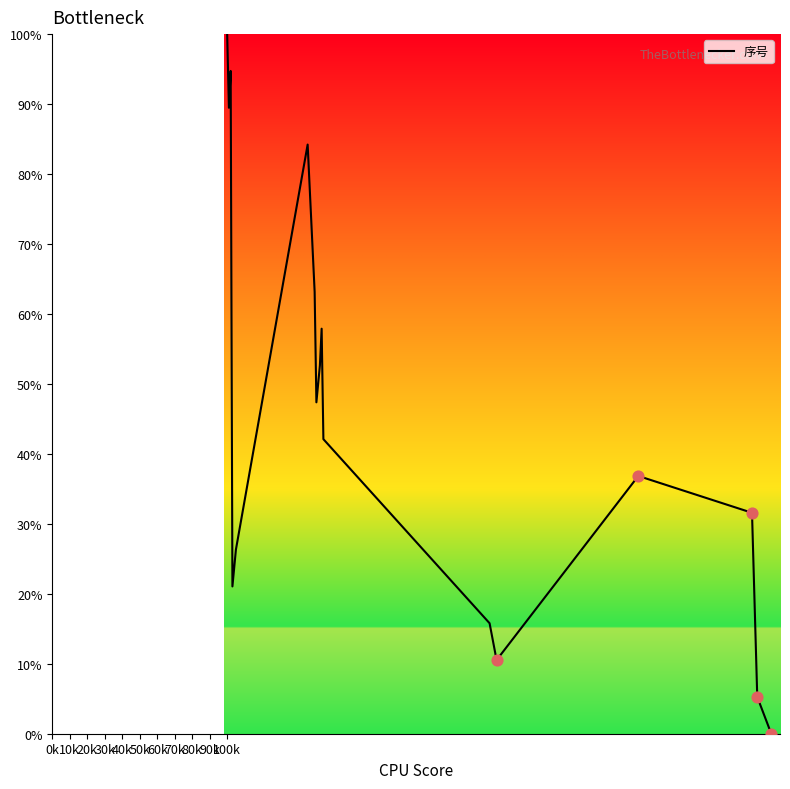

What is the greatest value displayed?

100.0